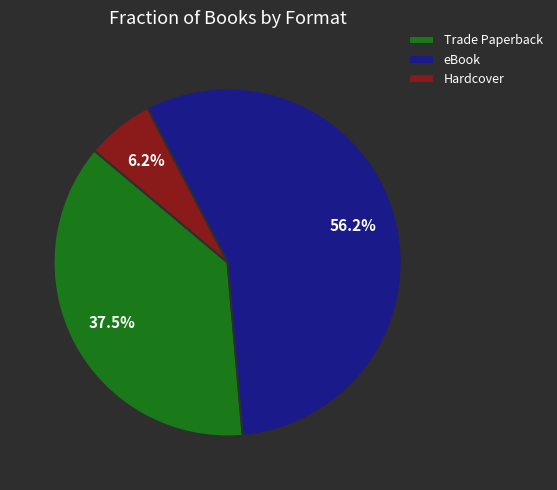

What is the ratio of the value at Trade Paperback to the value at Hardcover?

6.0